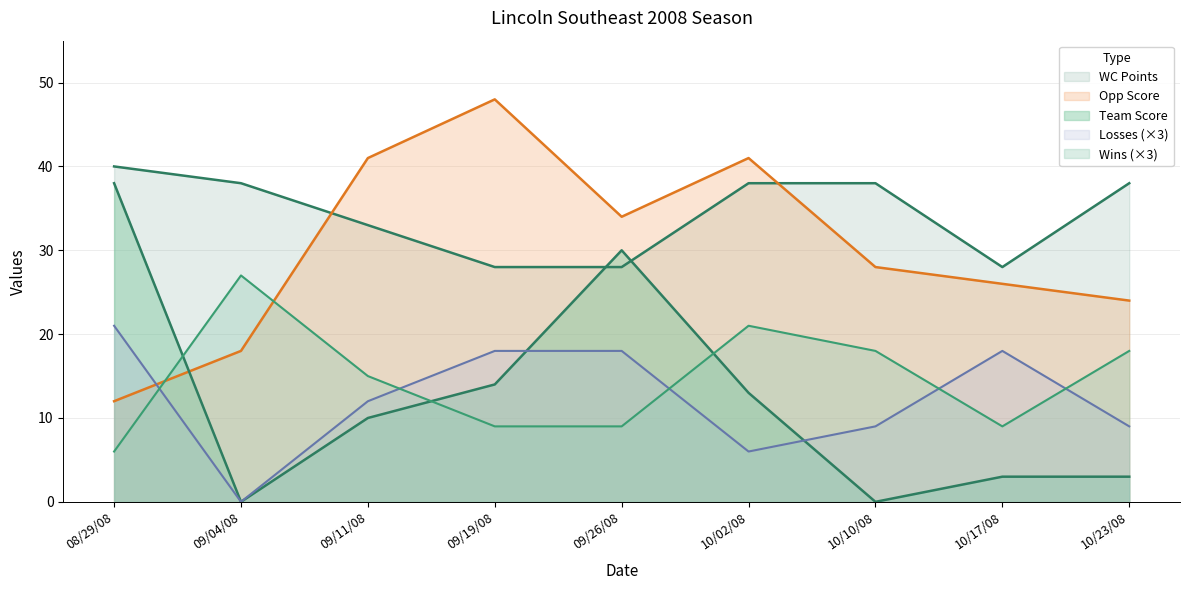

What is the approximate value of WC Points at 10/02/08, to the nearest 5?

40